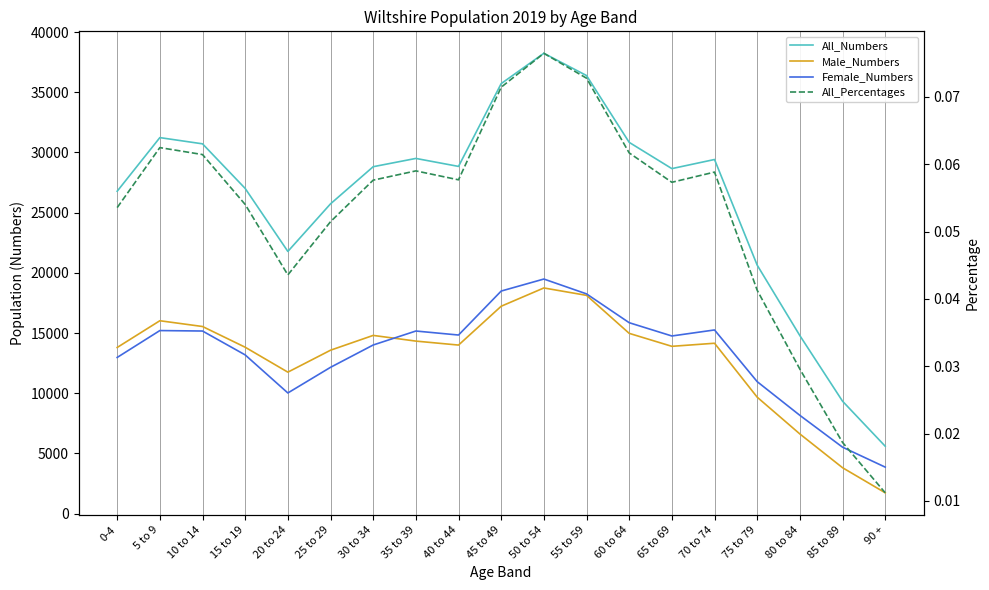

What is the label of the 16th point from the right?

15 to 19